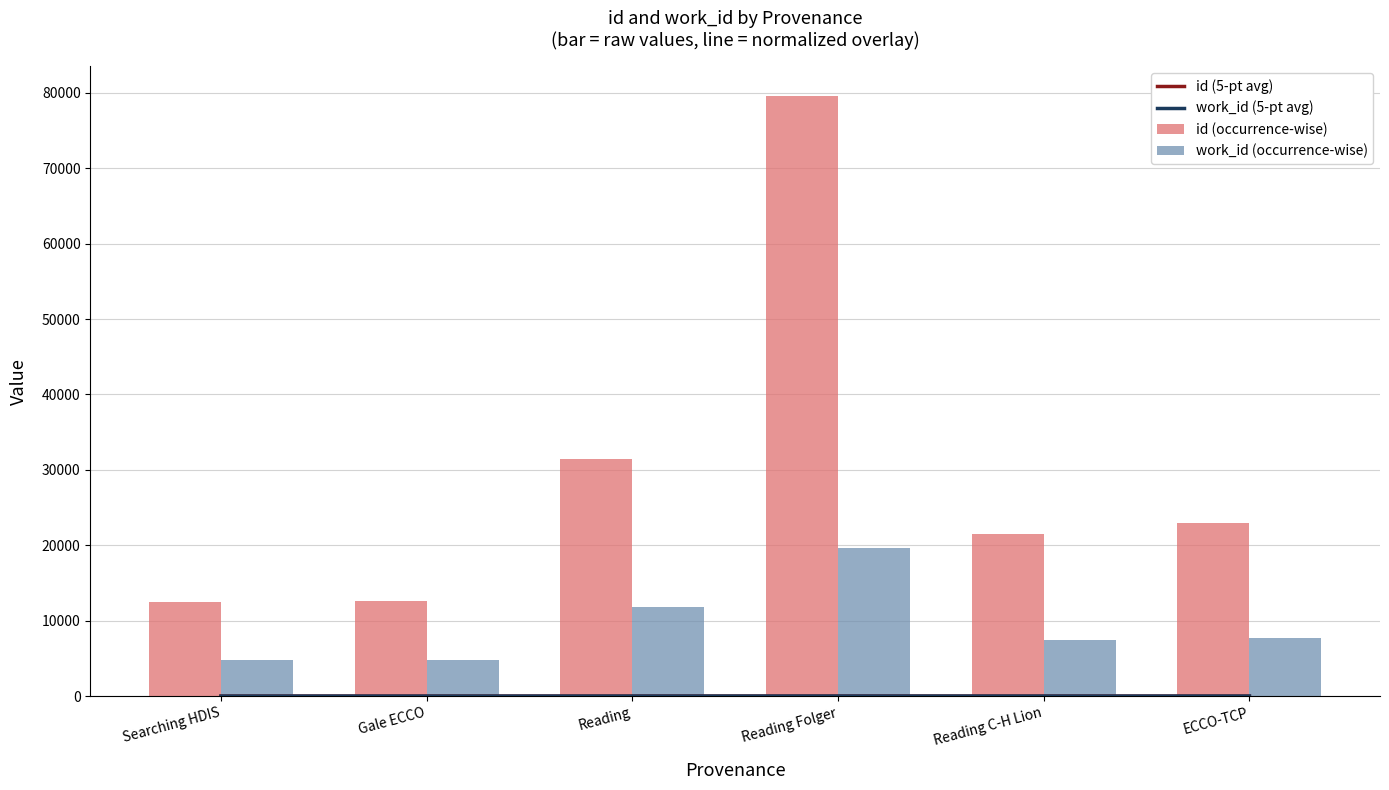

What is the total value across all series at Gale ECCO?

17414.2